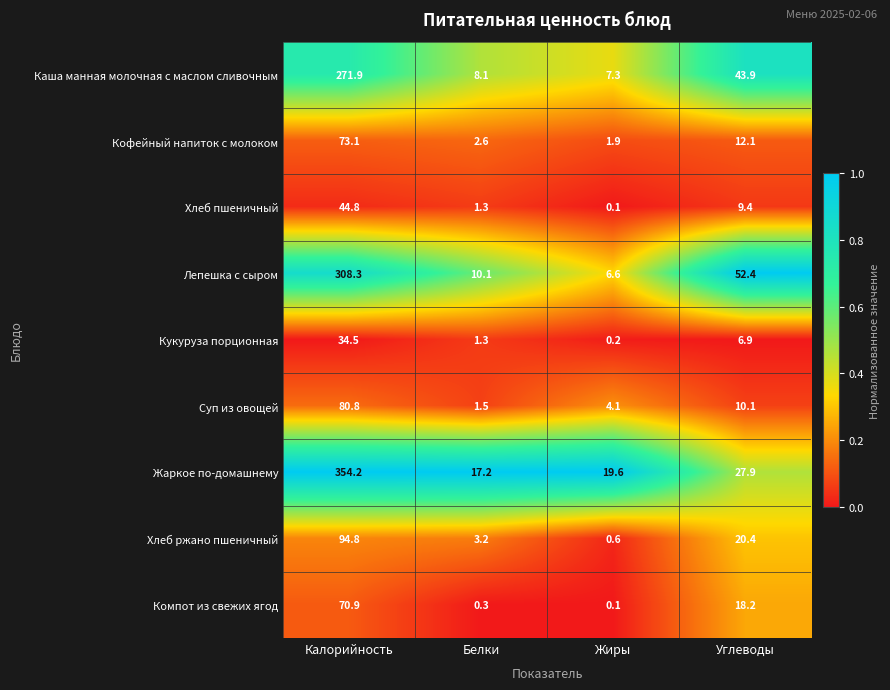

Is it true that Жаркое по-домашнему equals 27.9 at Углеводы?

True